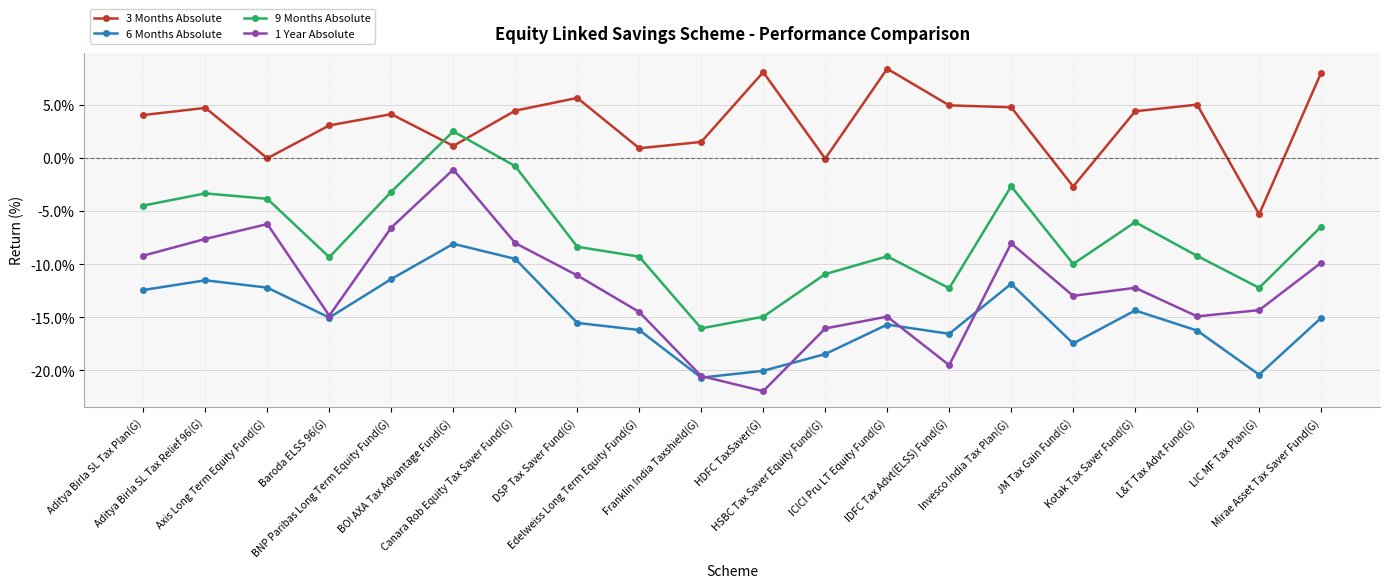

What are all the series names shown in the legend?

3 Months Absolute, 6 Months Absolute, 9 Months Absolute, 1 Year Absolute